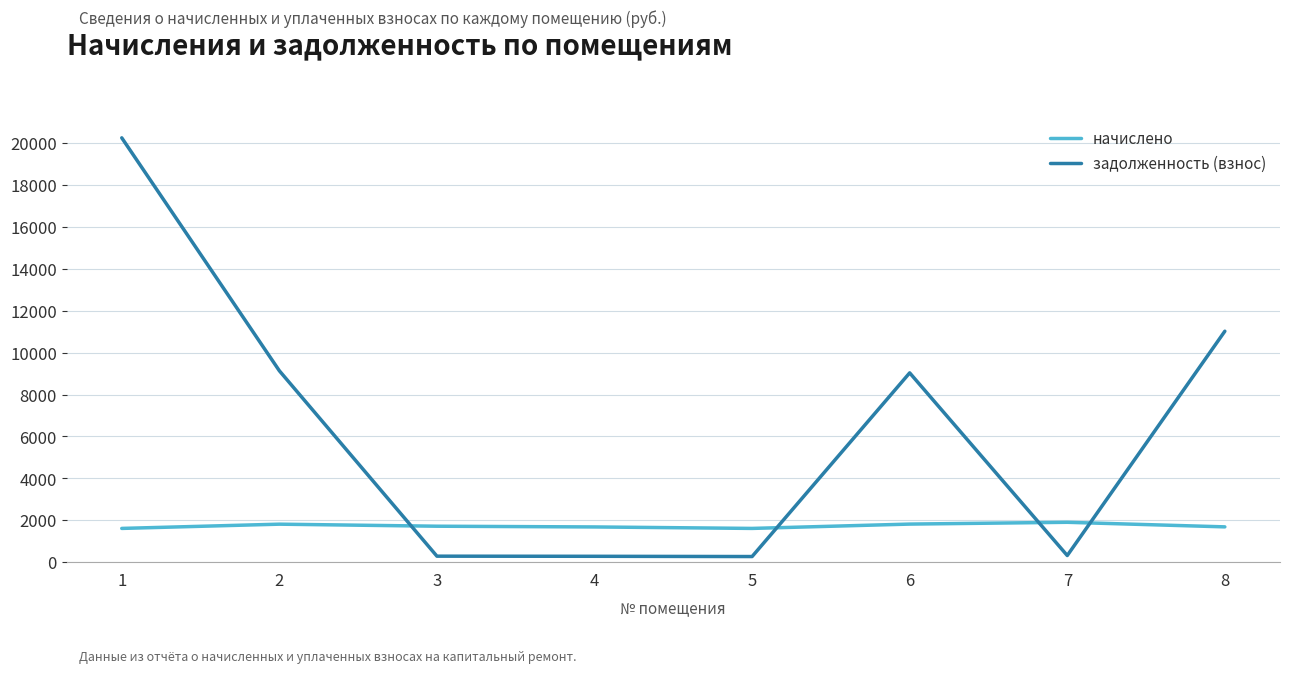

What is the difference between the highest and lowest values at 8?

9338.2